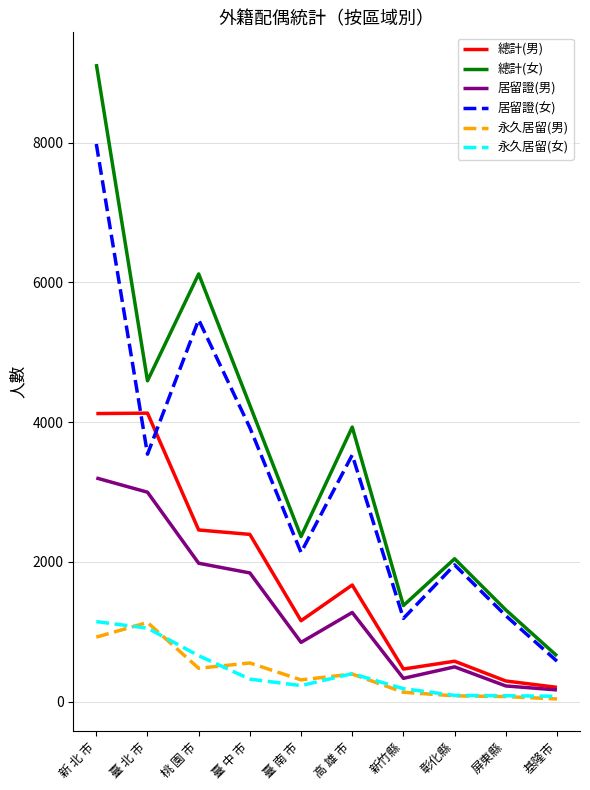

At which category is the sum across all series the highest?

新 北 市